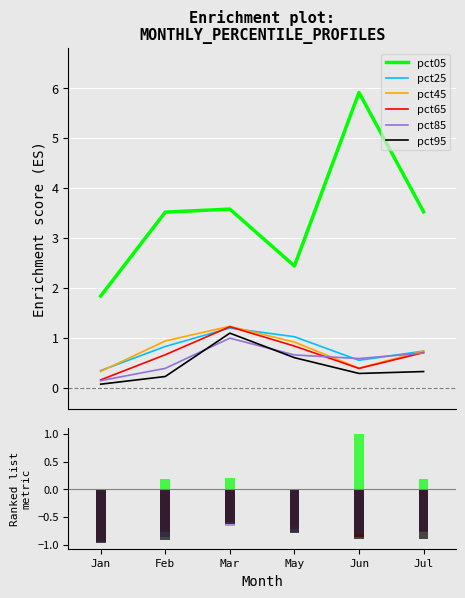

The value of pct65 at May is 0.4. True or false?

False